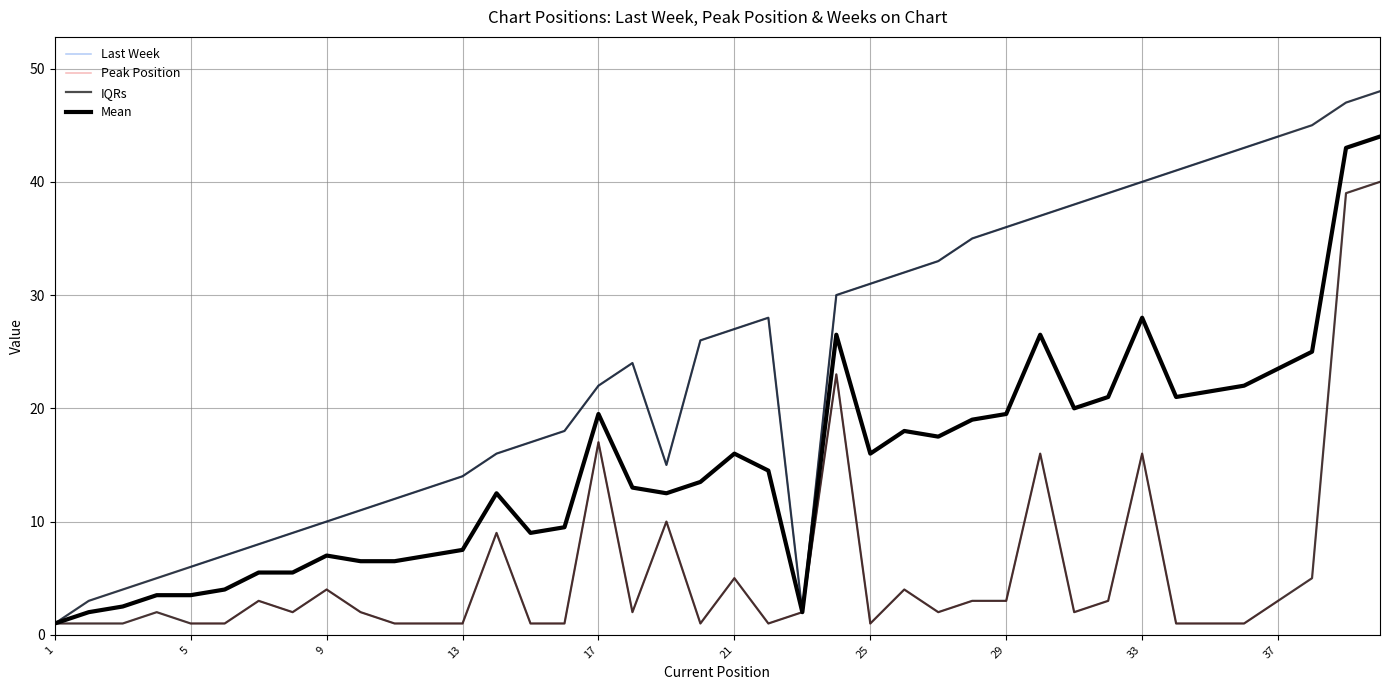

The Peak Position series shows 1 at 20. True or false?

False